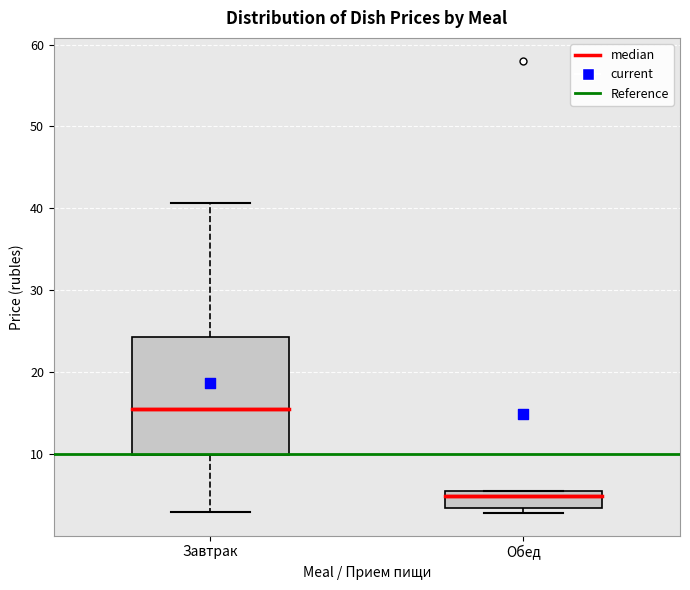

Reading left to right, read every box against the y-axis: the position of its median line, the range the box covers, and the ends of its whiskers. The values are not printed on the chart, so give them approximately, as read against the axis.

Завтрак: median 16, box 10 to 24, whiskers 3 to 41
Обед: median 5, box 3 to 6, whiskers 3 (just below the box's lower edge) to 6